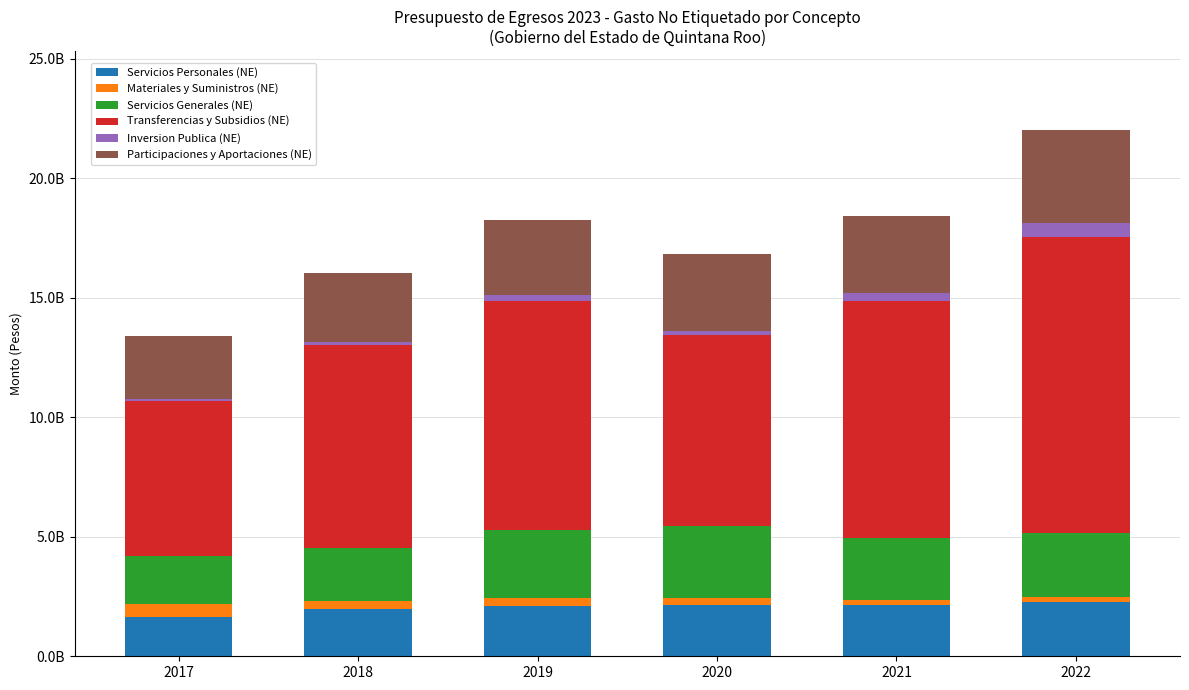

Are the bars grouped side by side (vs. stacked)?

No